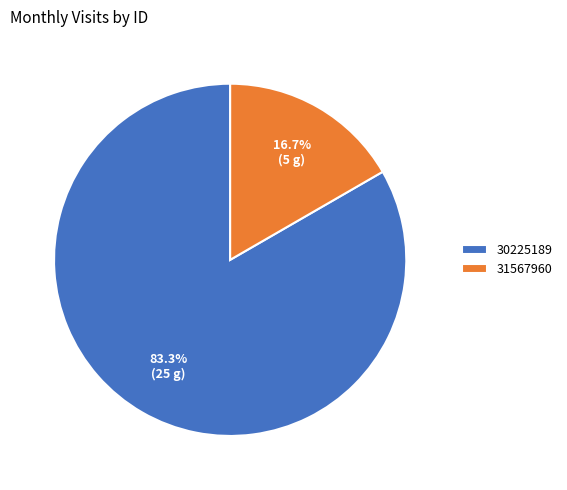

Is 31567960 the majority of the pie?

No